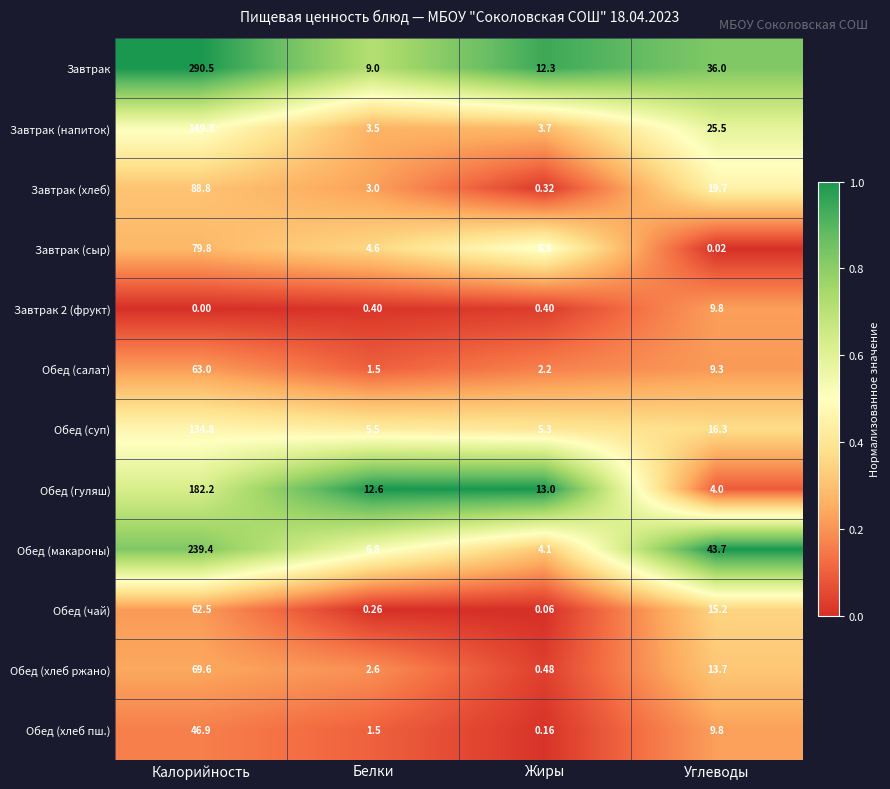

Which series has the widest spread of values?

Завтрак